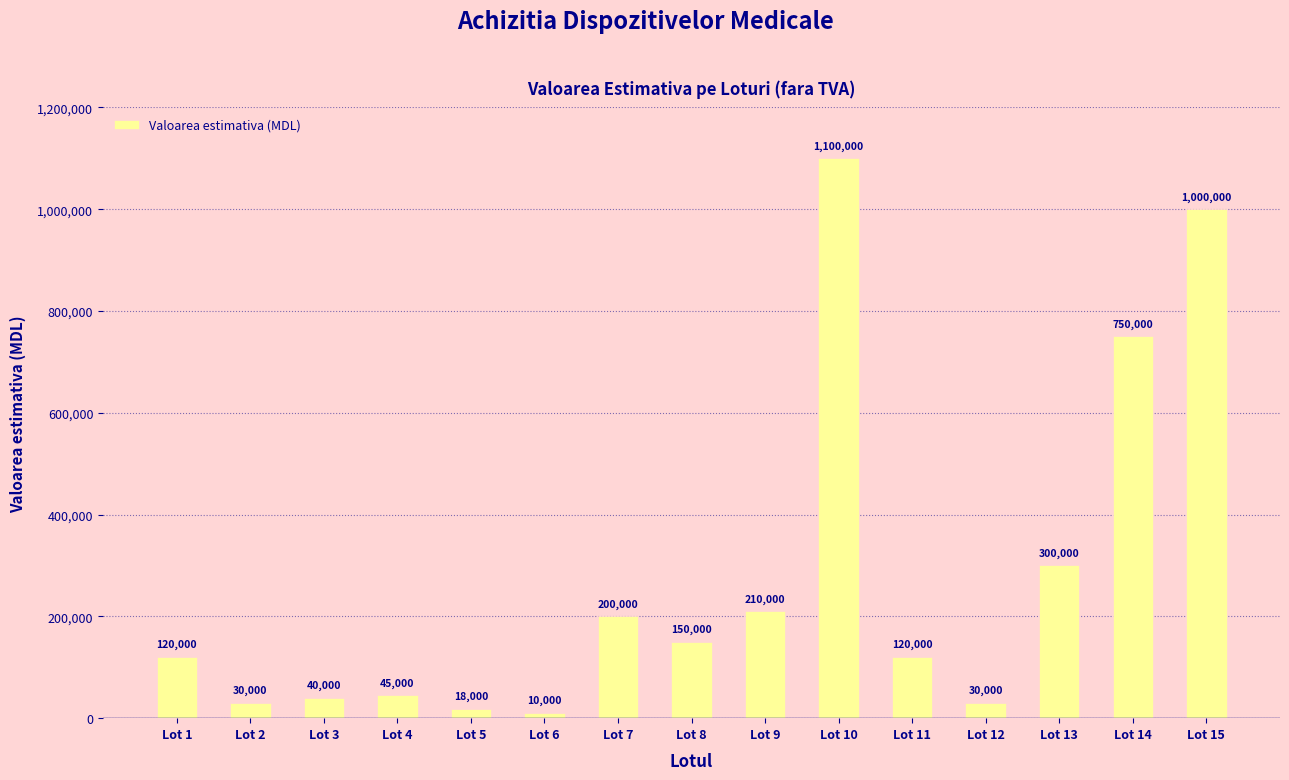

The value at Lot 12 is 30000. True or false?

True